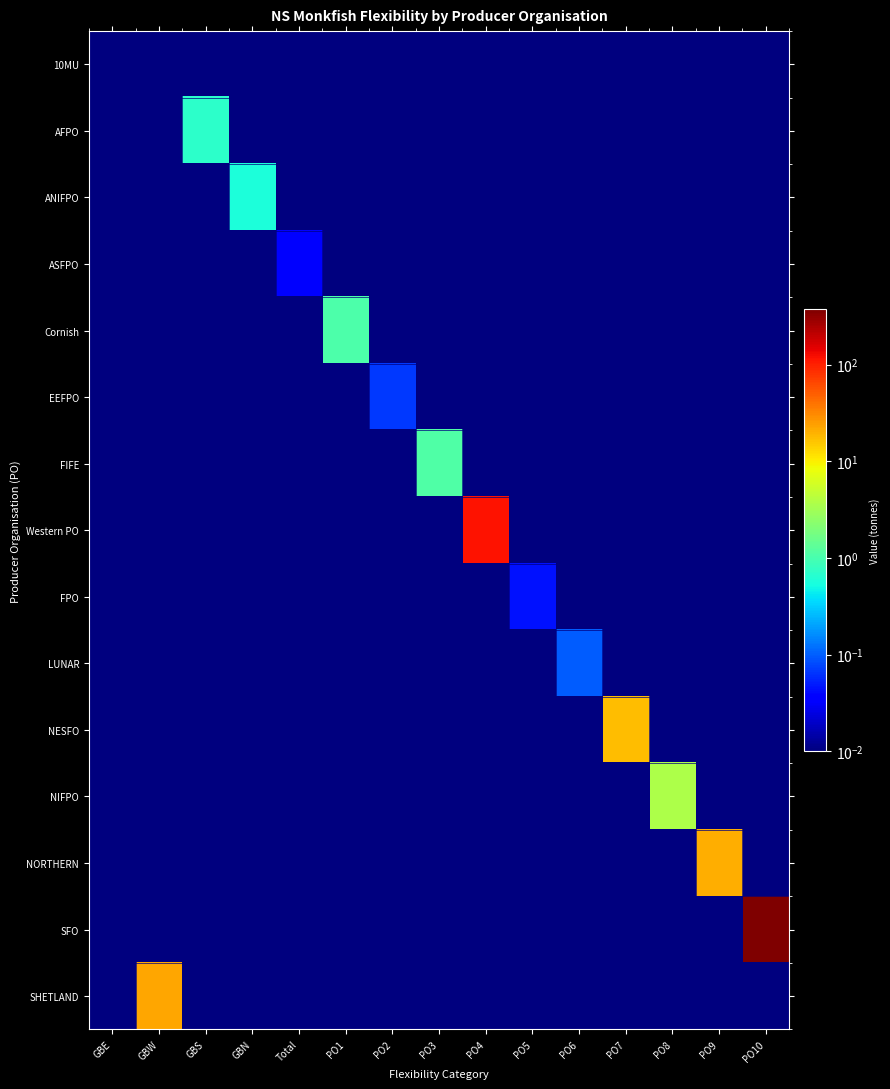

What is the difference between the highest and lowest values at GBN?

0.6